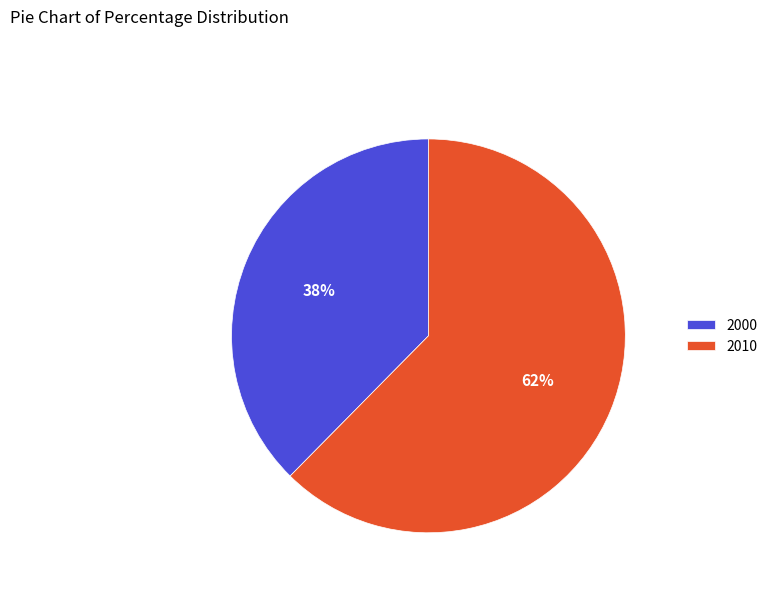

To the nearest percent, what is the average slice percentage?

50%